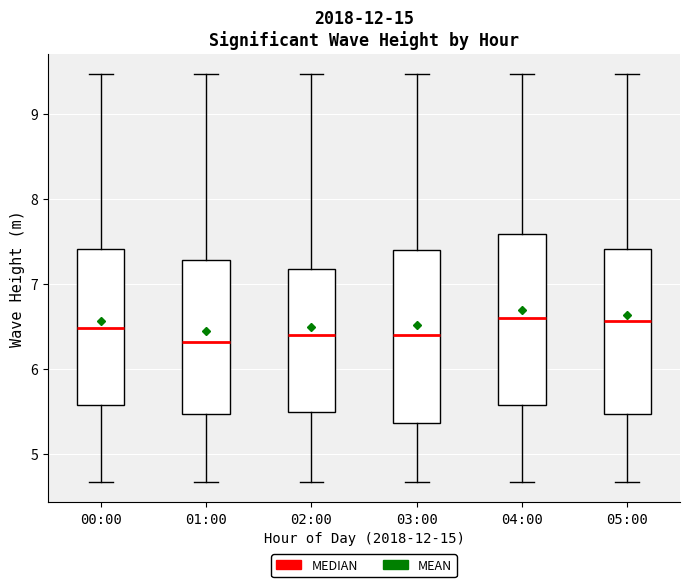

Reading left to right, transcribe this box plot: for each box, give where its median line is, the range the box spans, and where its two whiskers end, as read against the y-axis. The values are not printed on the chart, so give them approximately, as read against the axis.

00:00: median 6.5, box 5.6 to 7.4, whiskers 4.7 to 9.5
01:00: median 6.3, box 5.5 to 7.3, whiskers 4.7 to 9.5
02:00: median 6.4, box 5.5 to 7.2, whiskers 4.7 to 9.5
03:00: median 6.4, box 5.4 to 7.4, whiskers 4.7 to 9.5
04:00: median 6.6, box 5.6 to 7.6, whiskers 4.7 to 9.5
05:00: median 6.6, box 5.5 to 7.4, whiskers 4.7 to 9.5